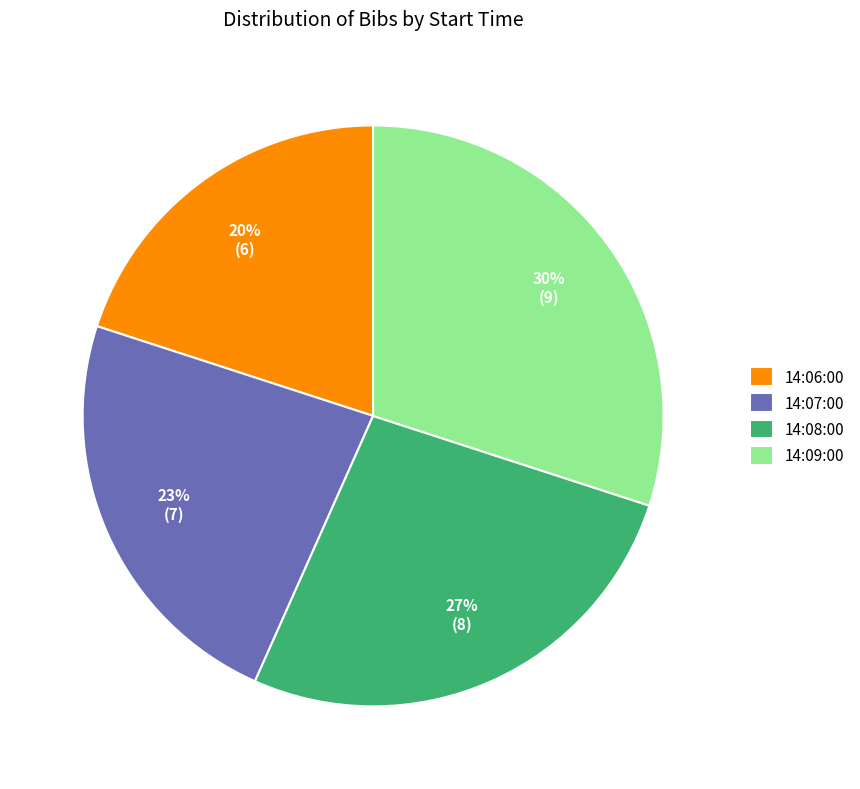

Rank the categories by value from lowest to highest.

14:06:00, 14:07:00, 14:08:00, 14:09:00